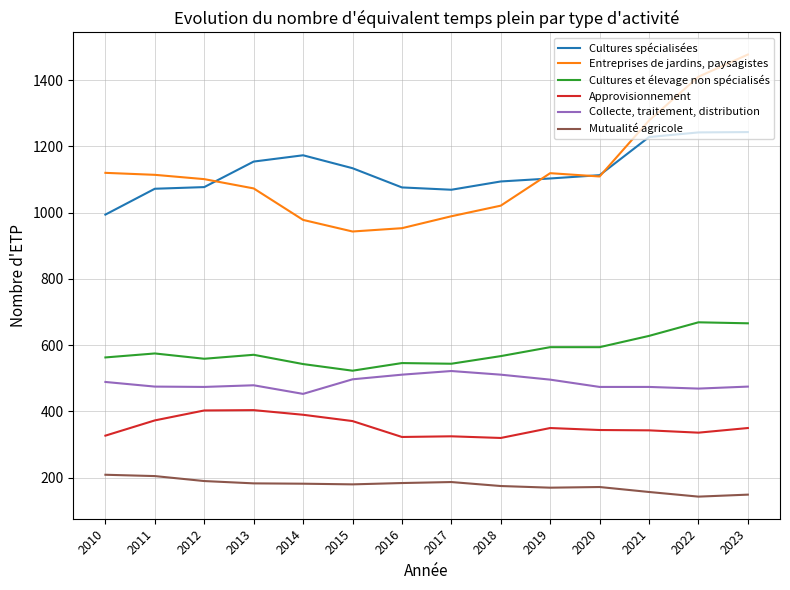

What value does the Collecte, traitement, distribution series have at 2023?

475